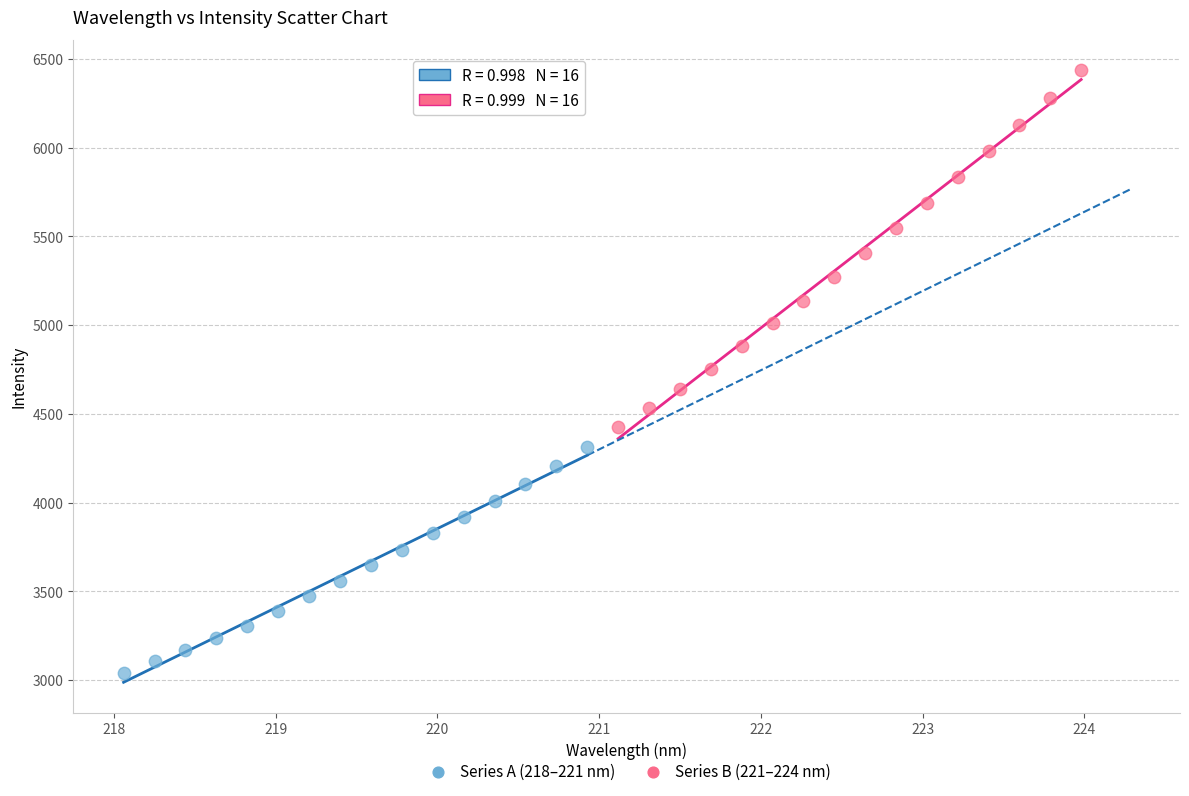

Which series reaches the maximum Y coordinate?

Series B (221–224 nm)